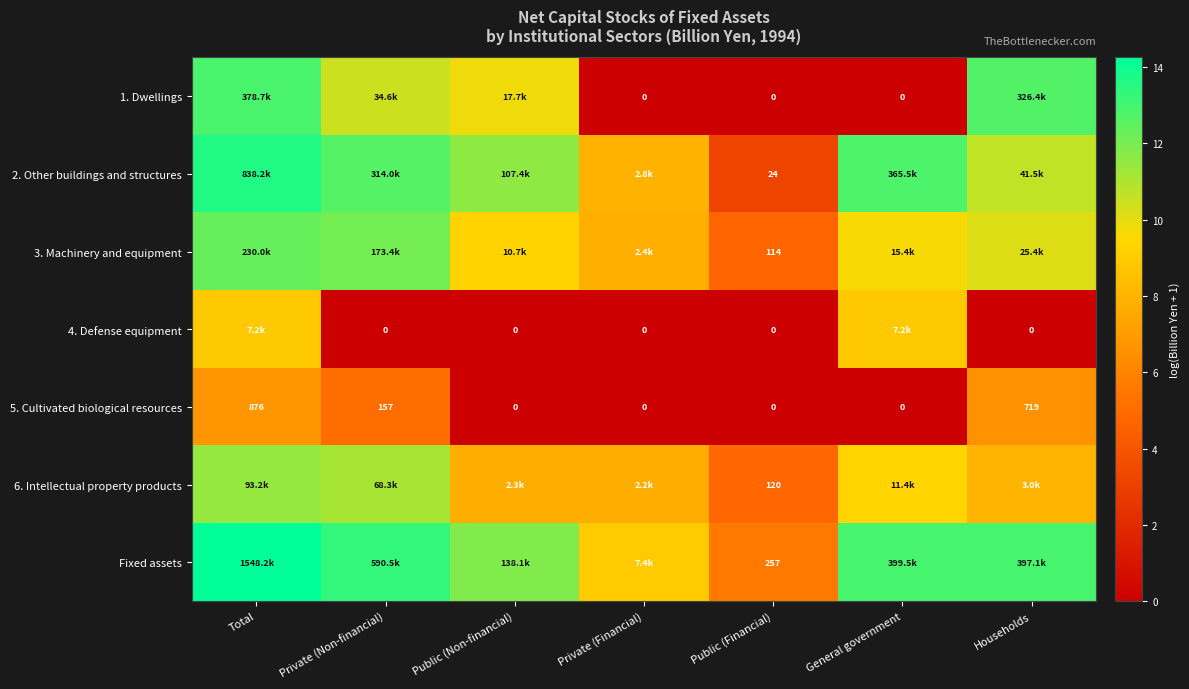

How many distinct data groups are displayed?

7